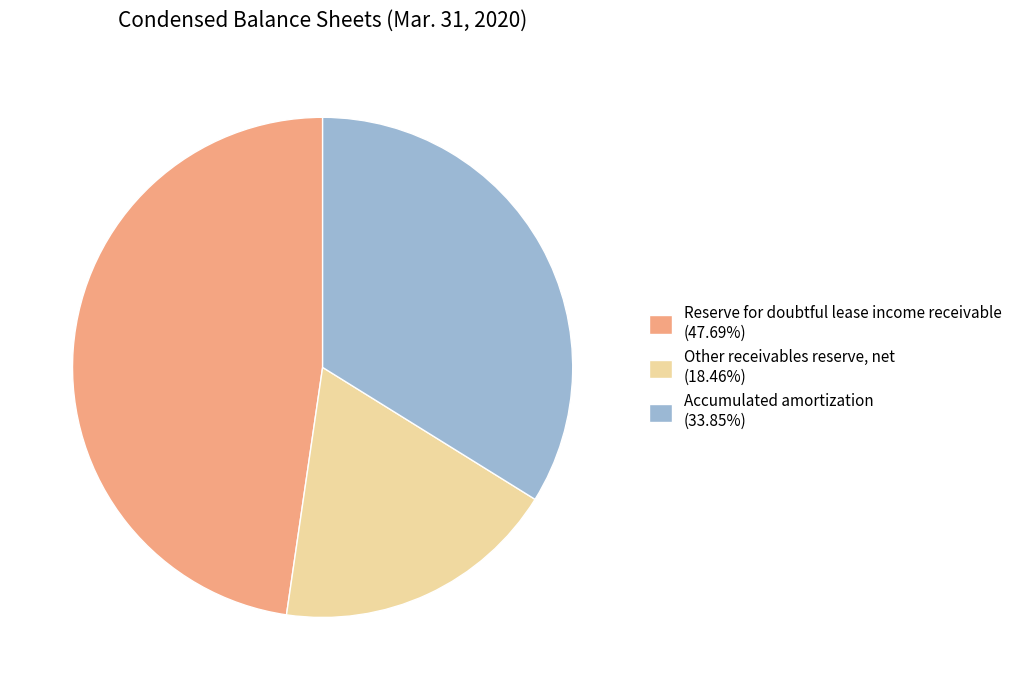

What is the smallest slice in the pie chart?

Other receivables reserve, net